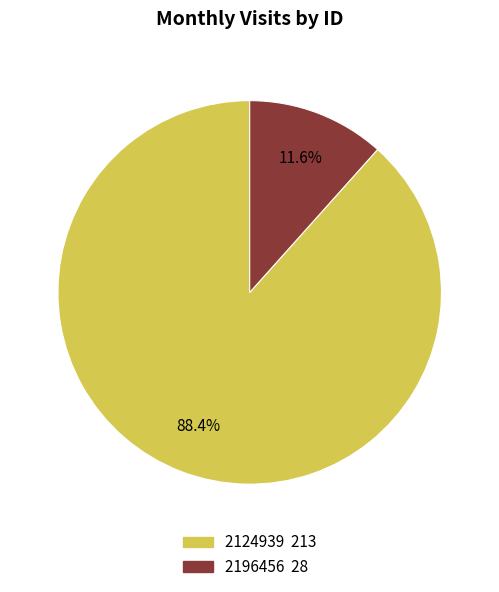

What is the total percentage of 2196456 and 2124939?

100.0%